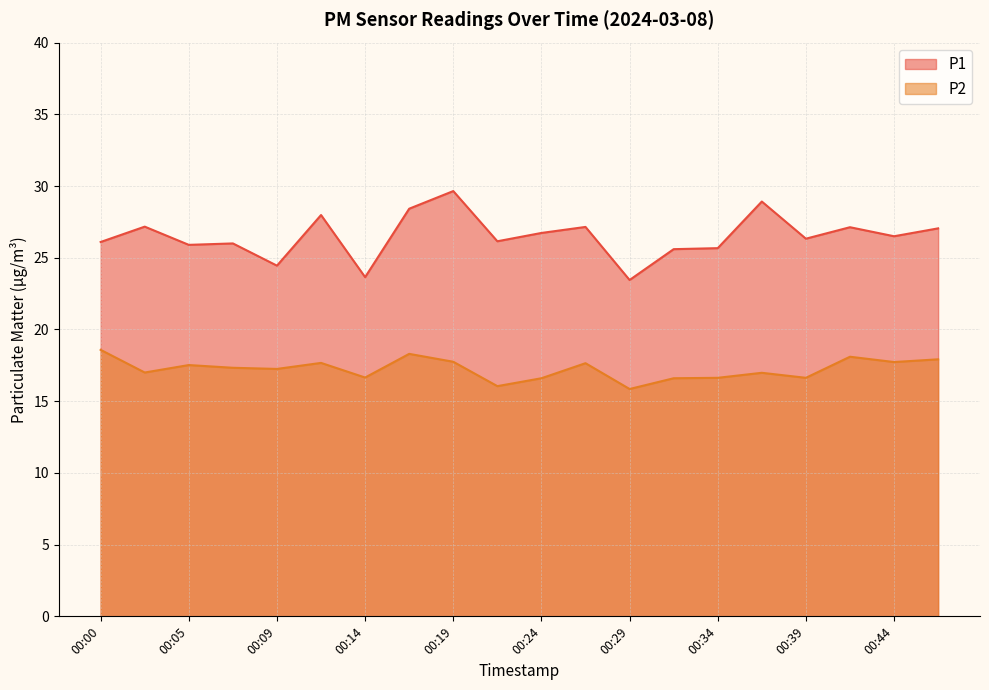

True or false: P1 has more than 2 points higher than both neighbors.

True